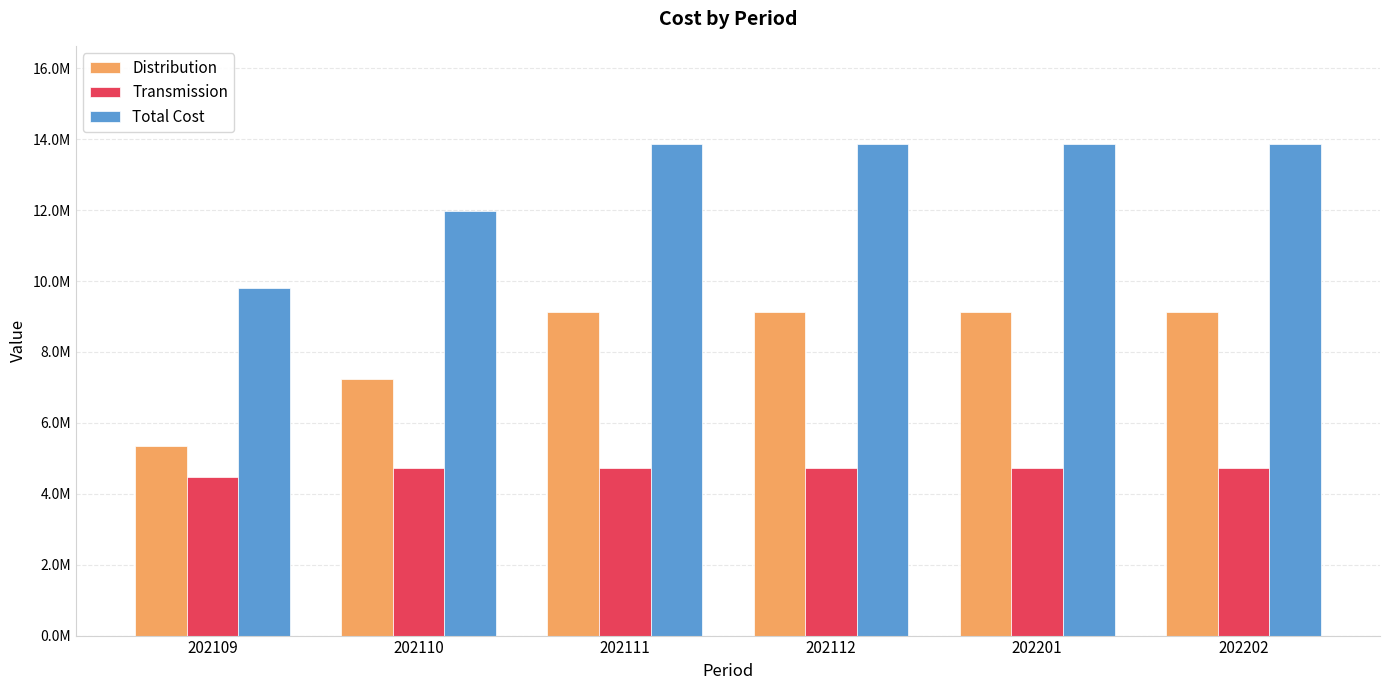

Between 202202 and 202109, which is larger?

202202